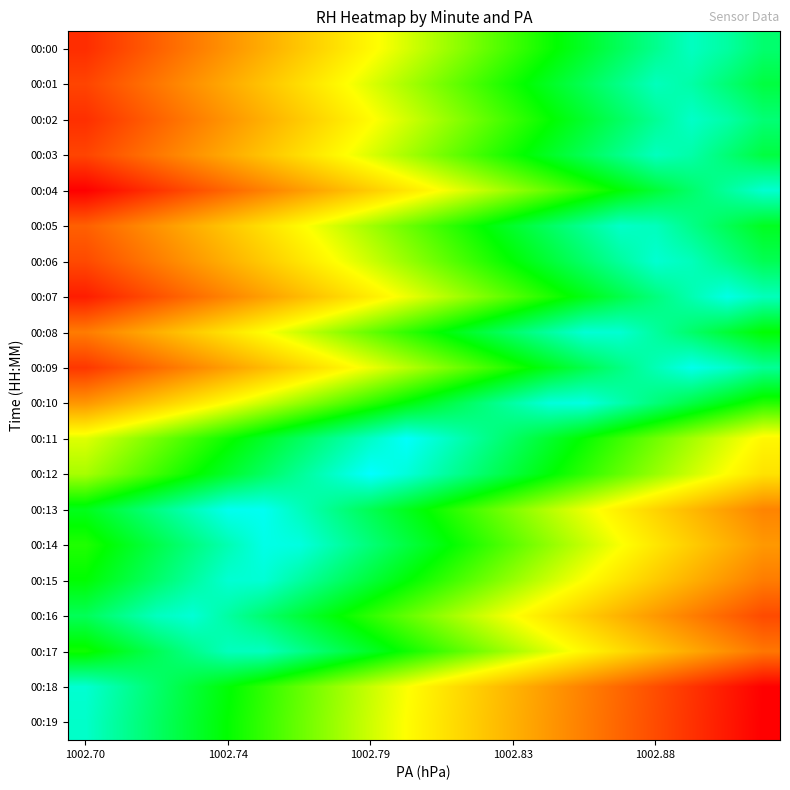

Count the number of data series in this chart.

20